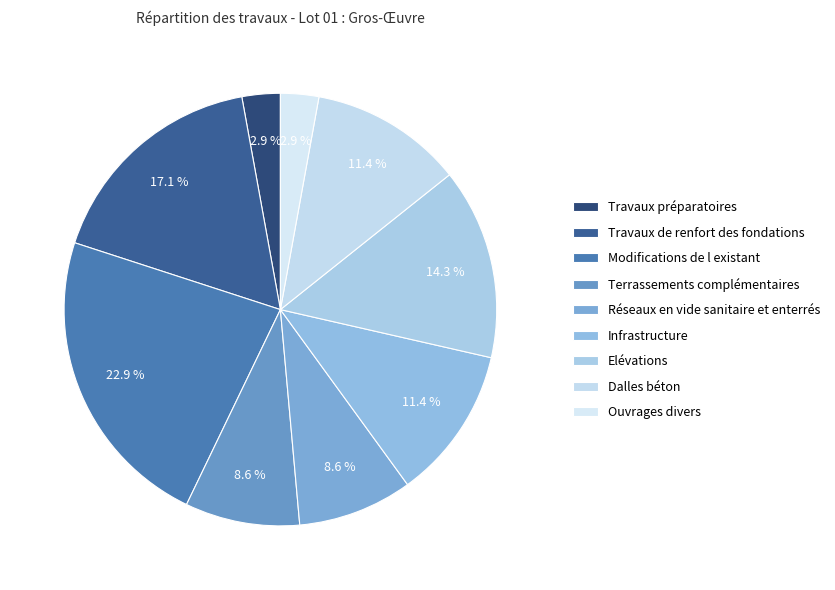

Count the number of slices in the pie.

9